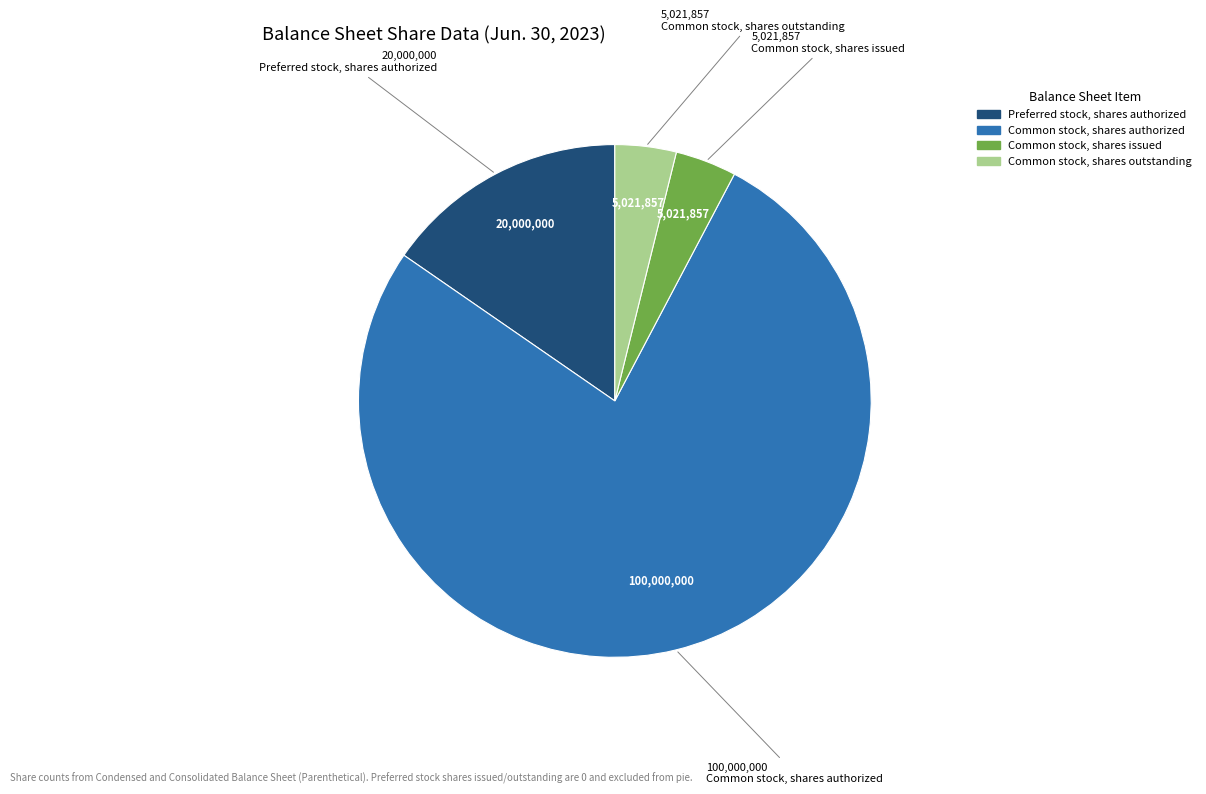

True or false: Preferred stock, shares authorized accounts for 15% of the total.

True